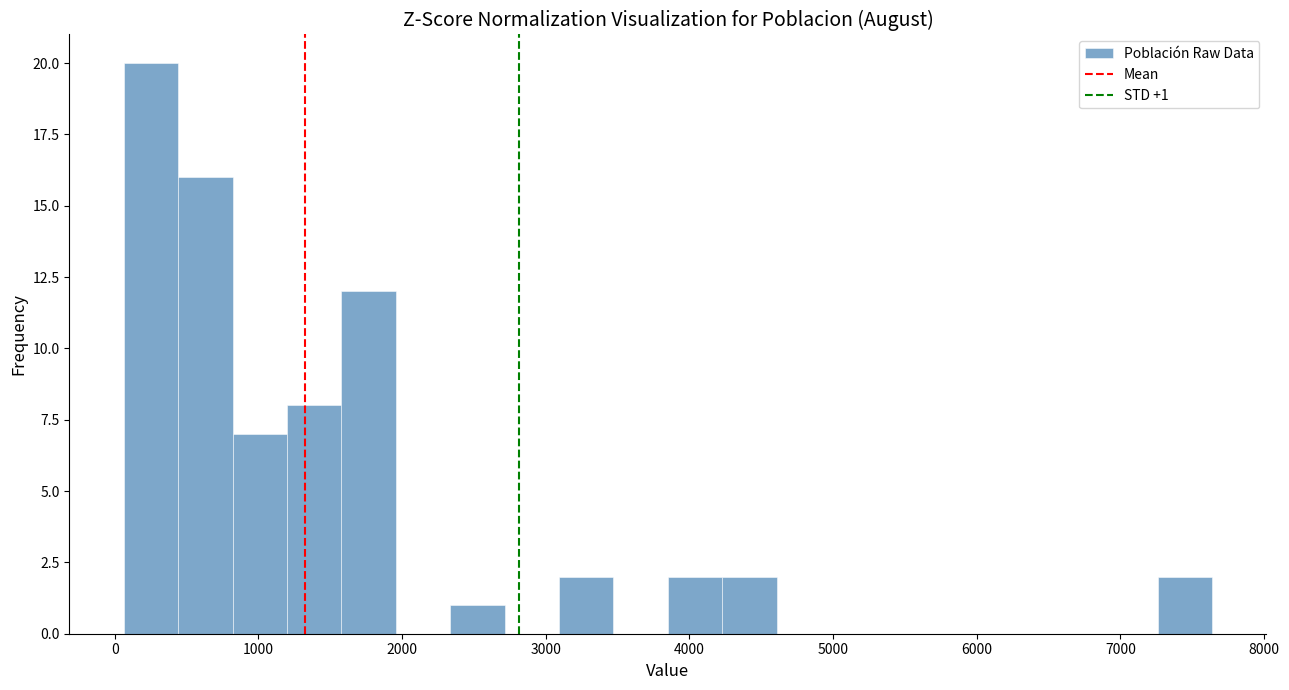

Read against the x-axis, roughly where is the centre of the tallest bar?

300